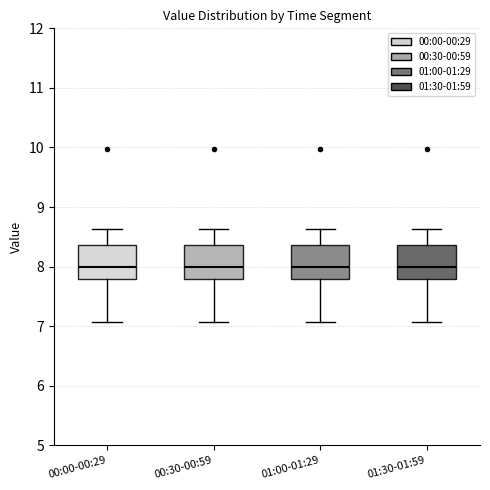

Reading left to right, transcribe this box plot: for each box, give where its median line is, the range the box spans, and where its two whiskers end, as read against the y-axis. The values are not printed on the chart, so give them approximately, as read against the axis.

00:00-00:29: median 8.0, box 7.8 to 8.4, whiskers 7.1 to 8.6
00:30-00:59: median 8.0, box 7.8 to 8.4, whiskers 7.1 to 8.6
01:00-01:29: median 8.0, box 7.8 to 8.4, whiskers 7.1 to 8.6
01:30-01:59: median 8.0, box 7.8 to 8.4, whiskers 7.1 to 8.6